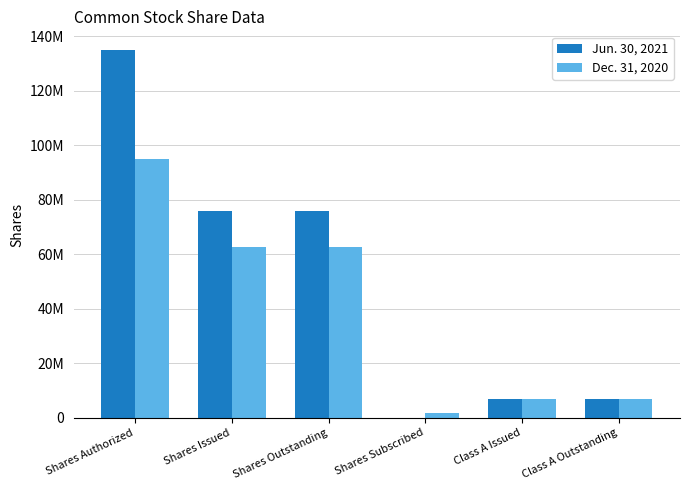

Rank the series by their average value, from highest to lowest.

Jun. 30, 2021, Dec. 31, 2020